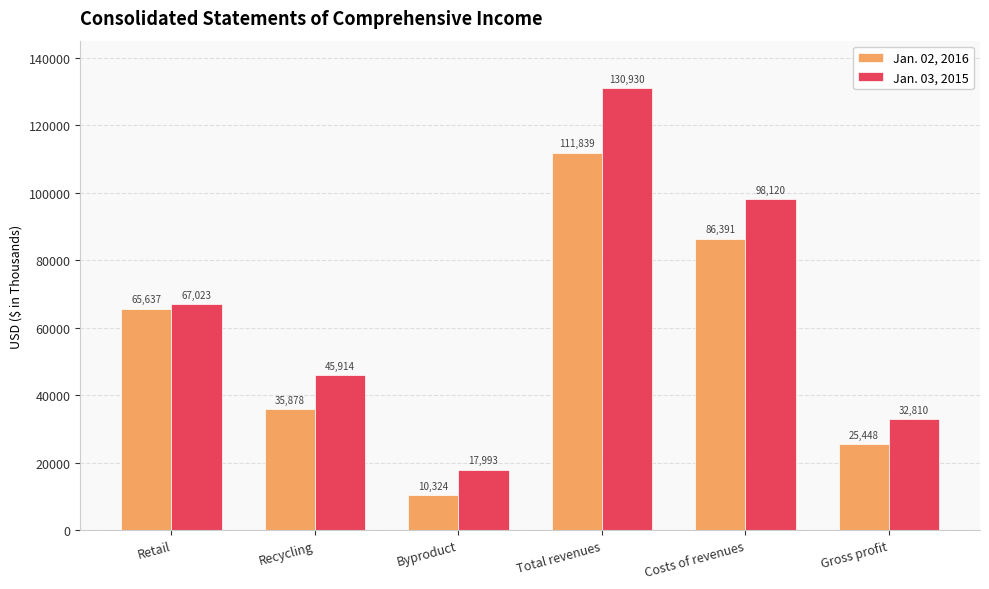

Which series has the largest total across all categories?

Jan. 03, 2015